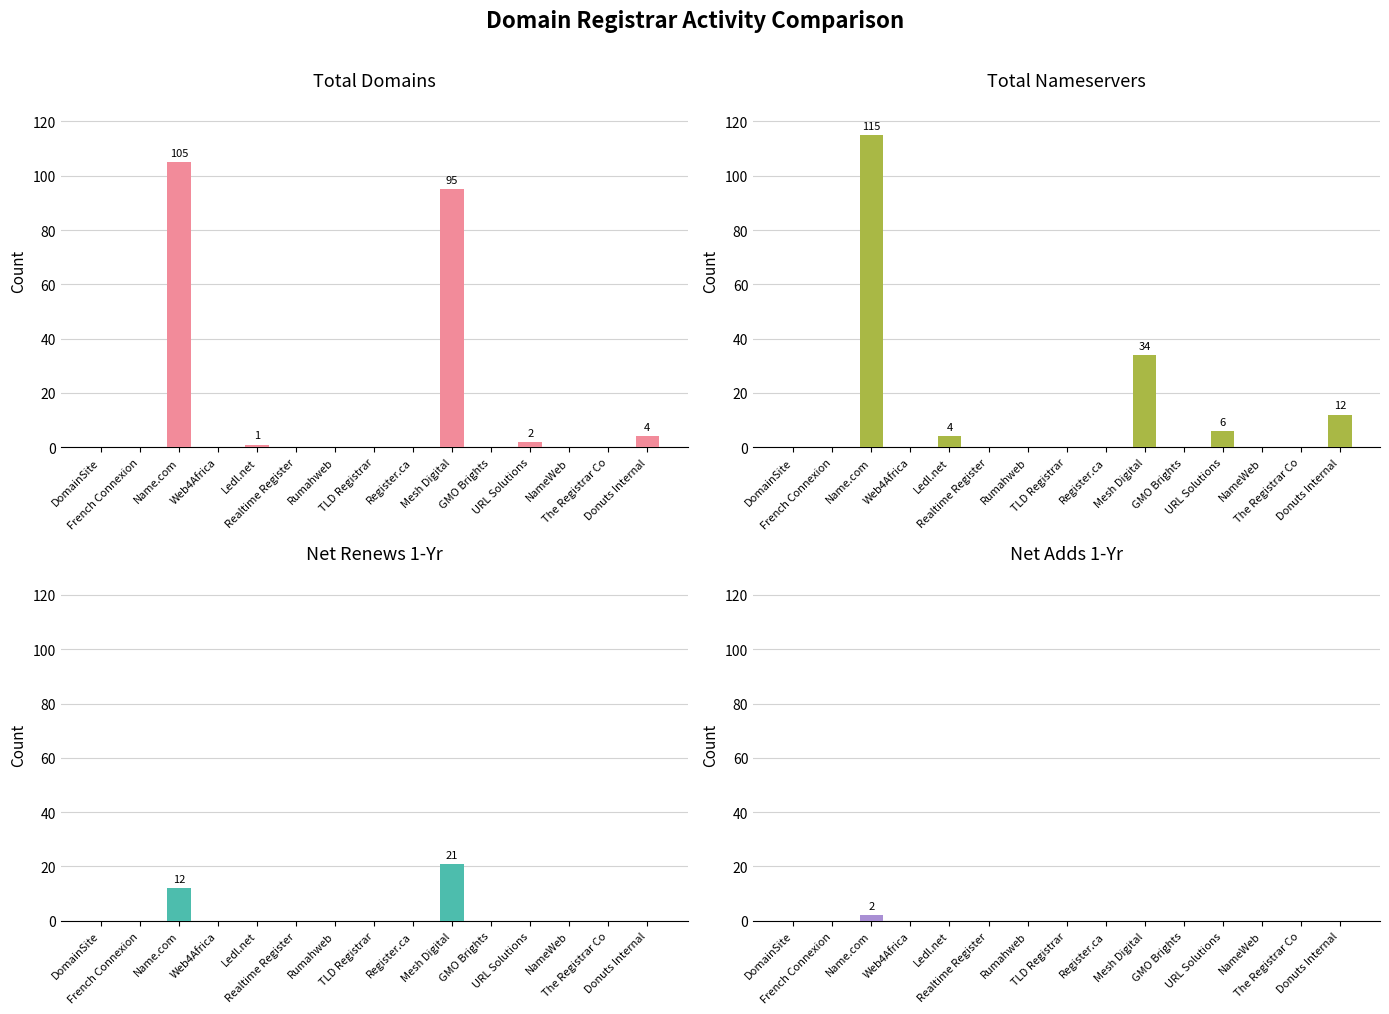

Is it true that net-renews-1-yr equals -12 at The Registrar Co?

False